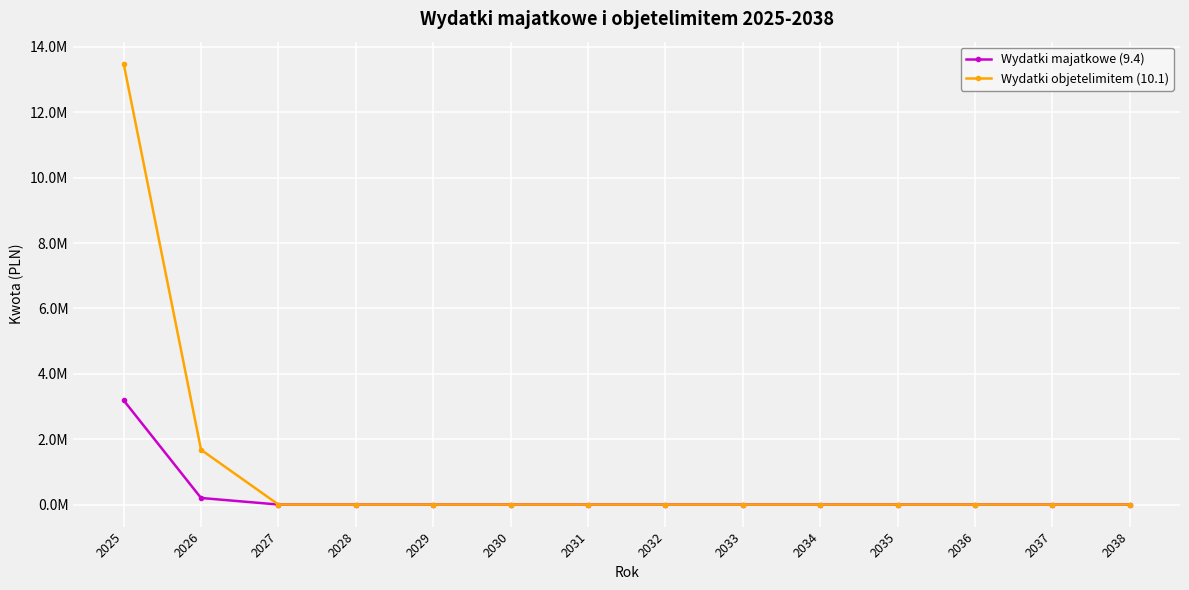

Between 2028 and 2035, which series saw the biggest shift?

Wydatki majatkowe (9.4)